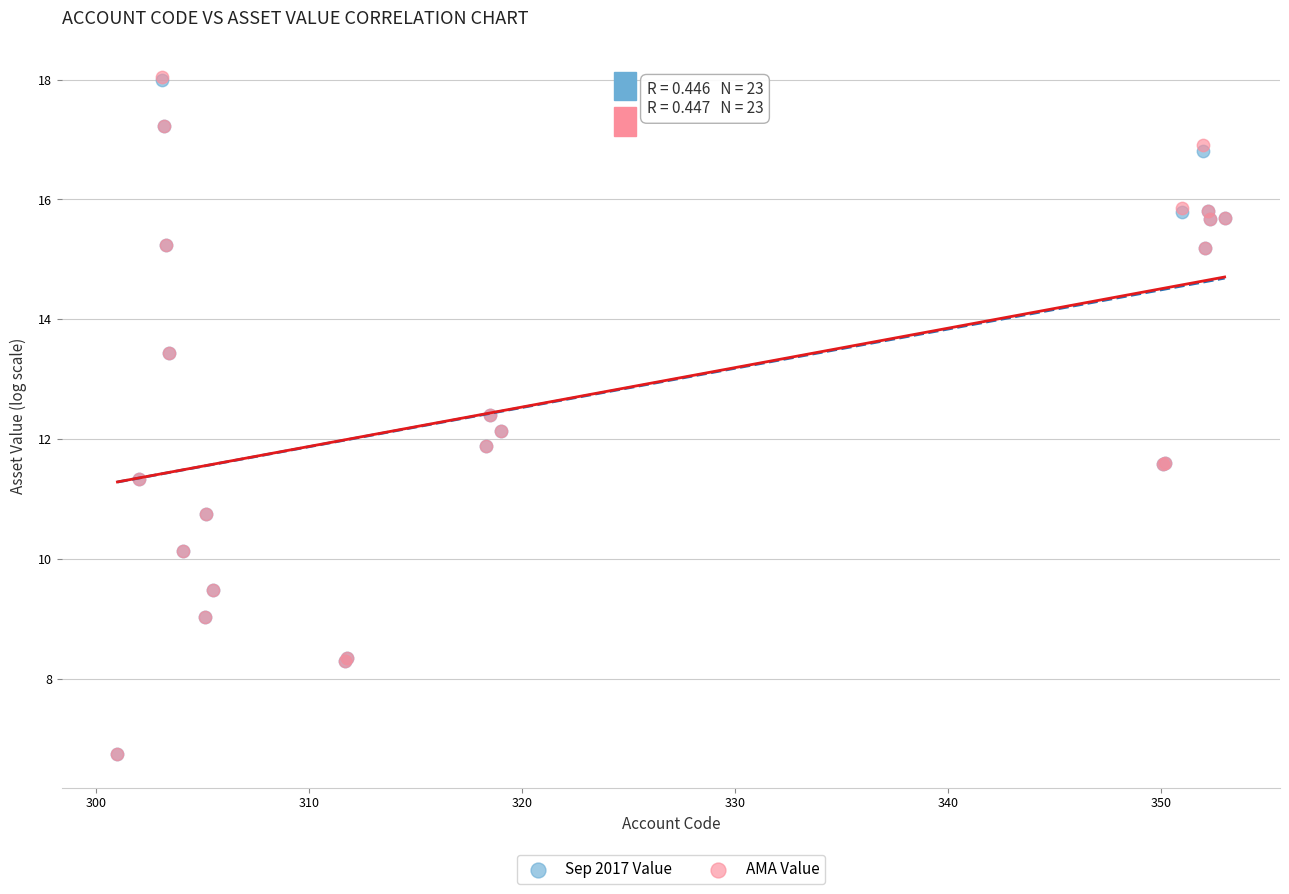

Which series has the widest spread of Y values?

AMA Value